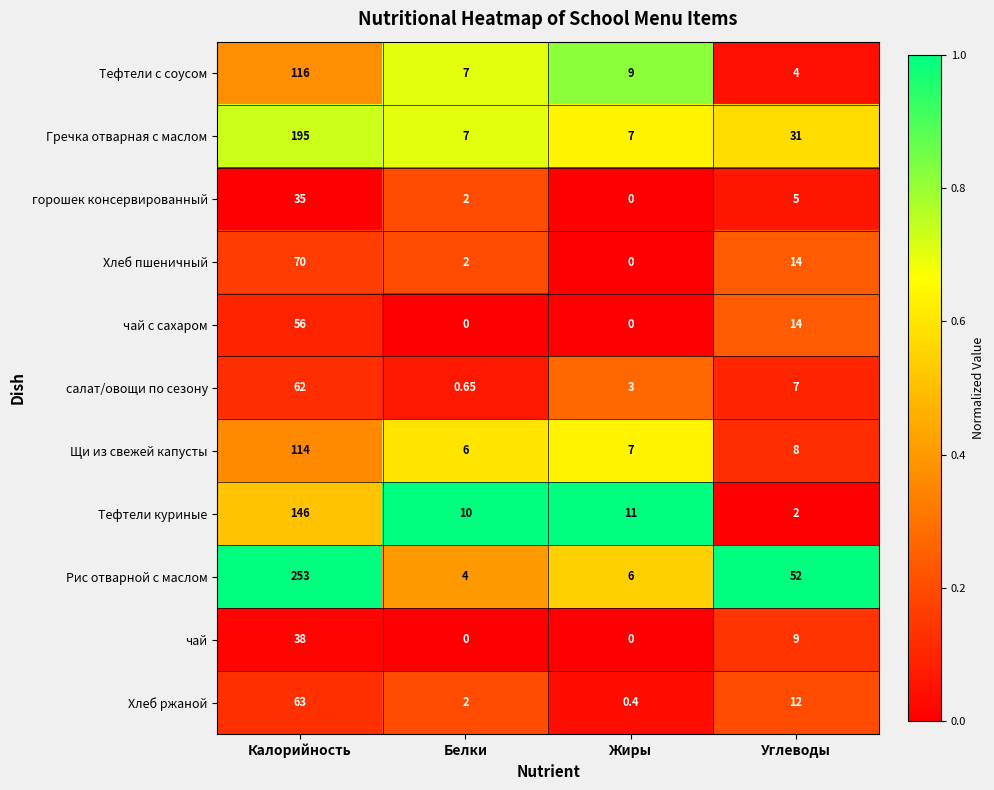

At which label does Щи из свежей капусты first exceed 8?

Калорийность